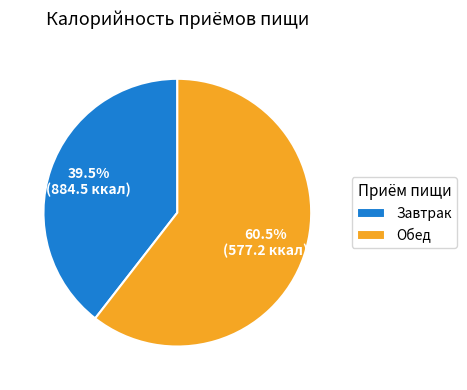

Approximately how many times larger is the value at Завтрак compared to Обед?

0.7